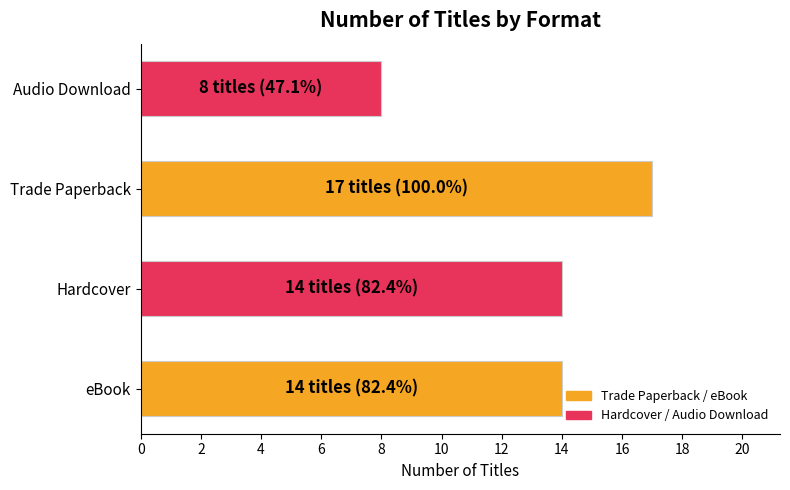

Does the chart contain stacked bars?

No